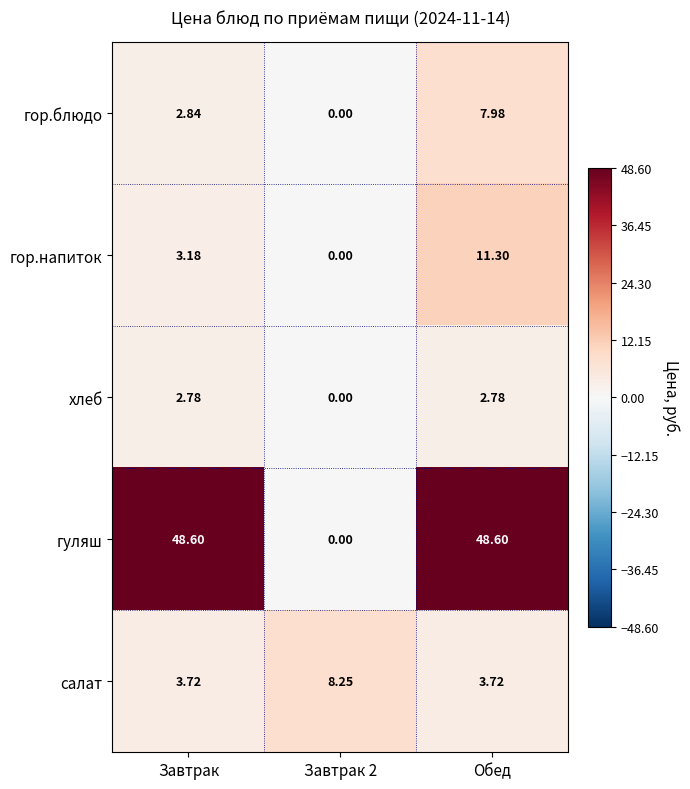

At which label does гор.блюдо first exceed 2?

Завтрак